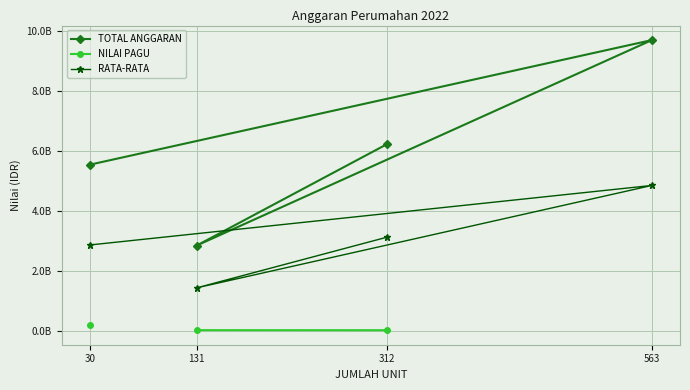

What is the label of the 2nd point from the left?

131